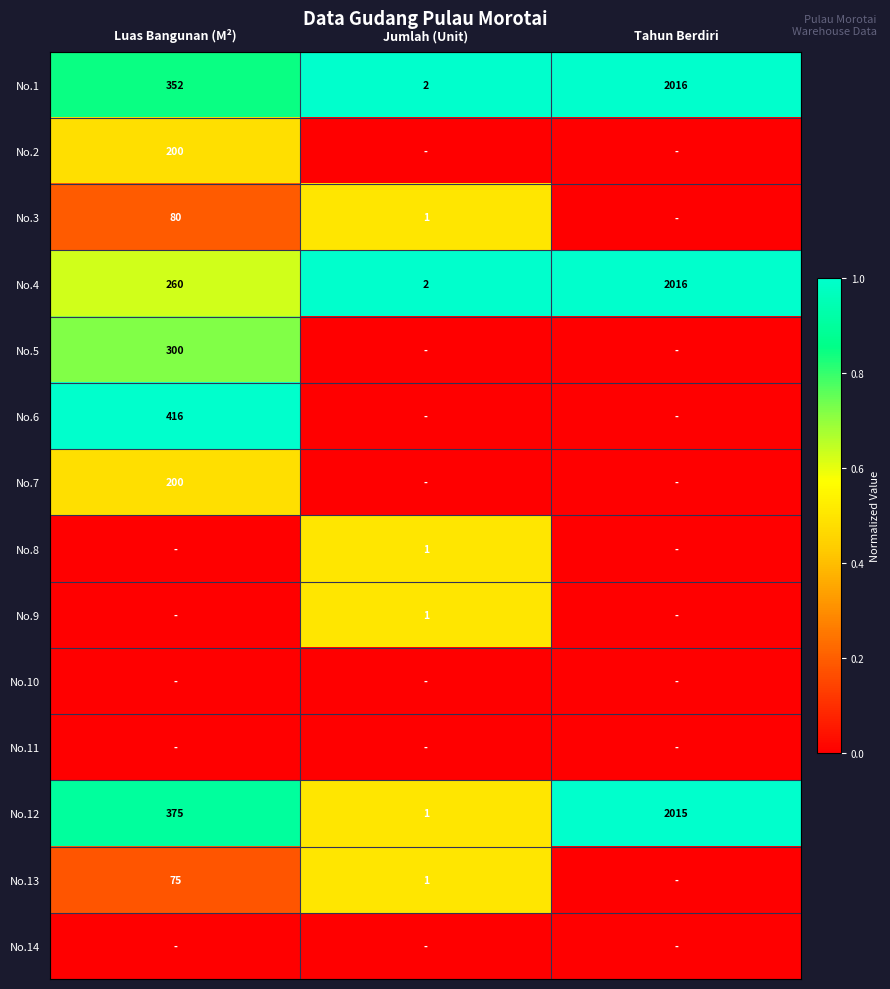

Which category has the lowest value across all series?

Jumlah (Unit)